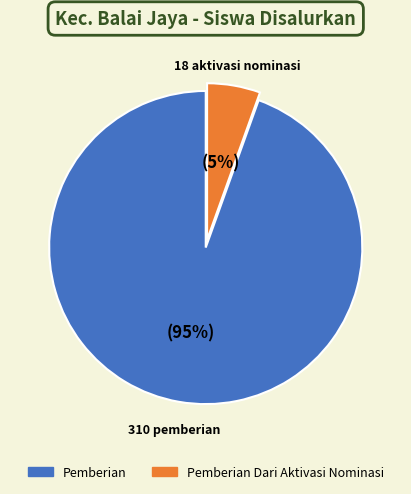

To the nearest percent, what is the average slice percentage?

50%